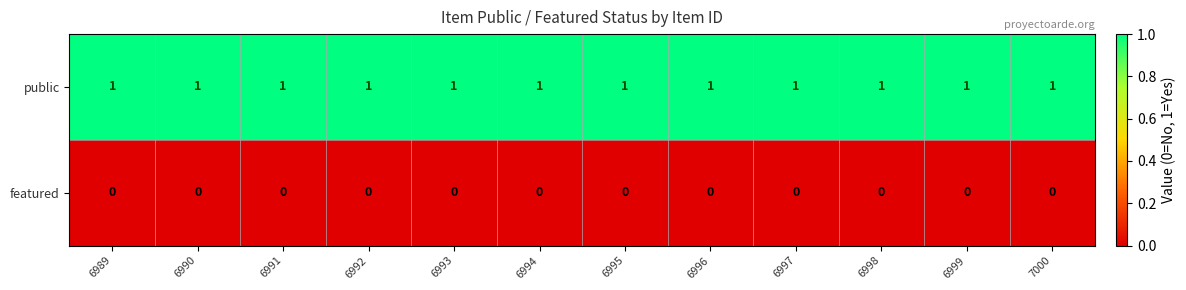

What is the spread (max minus min) of values at 6999?

1